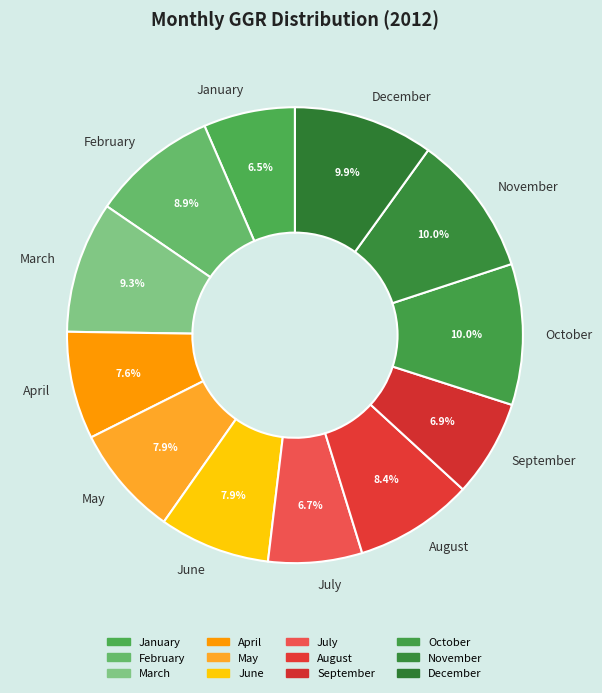

What is the total percentage of August and May?

16.3%